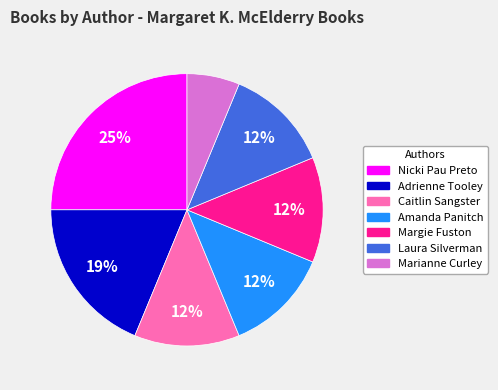

To the nearest percent, what portion does Marianne Curley represent?

6%